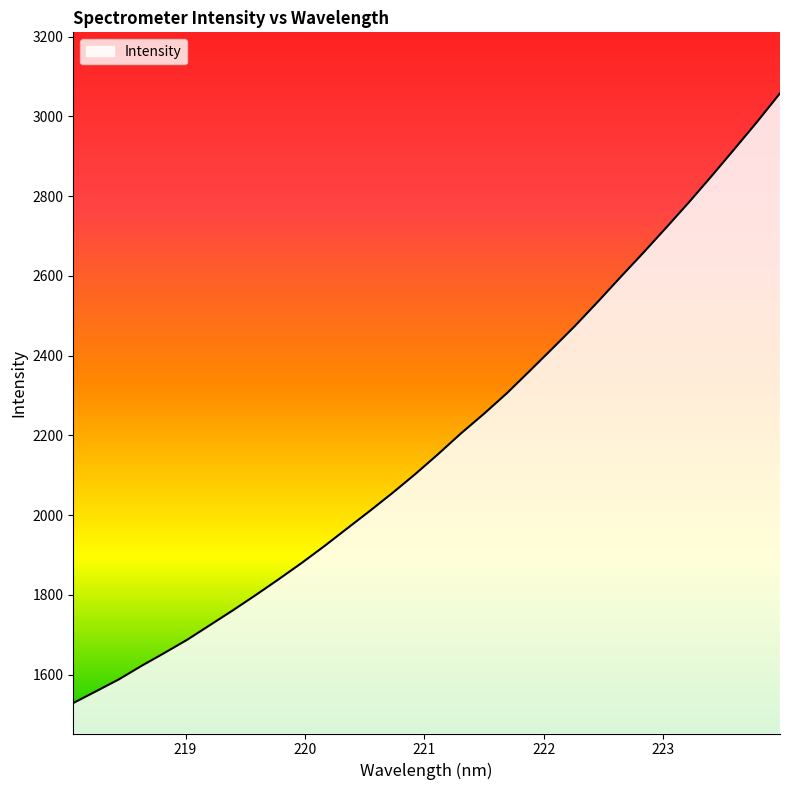

How many lines are shown in the chart?

1